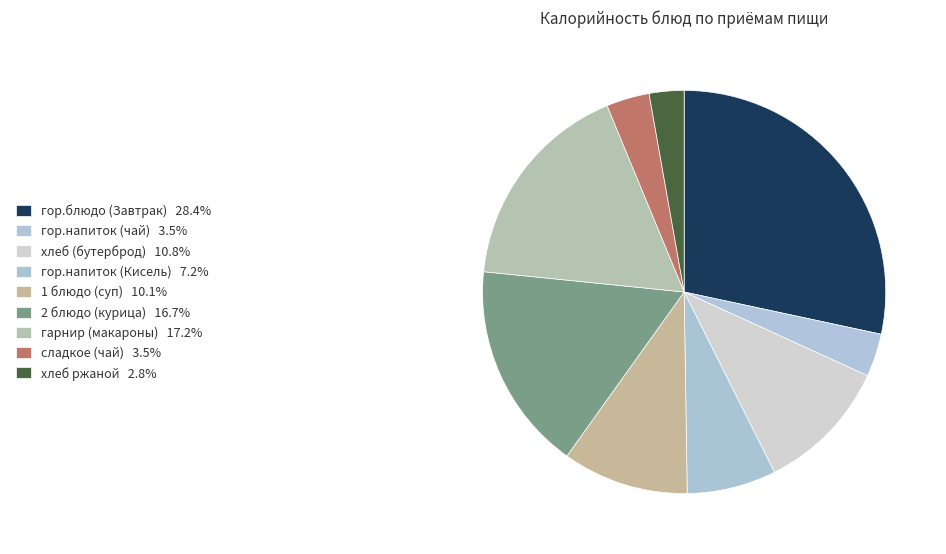

How many segments does this pie chart have?

9